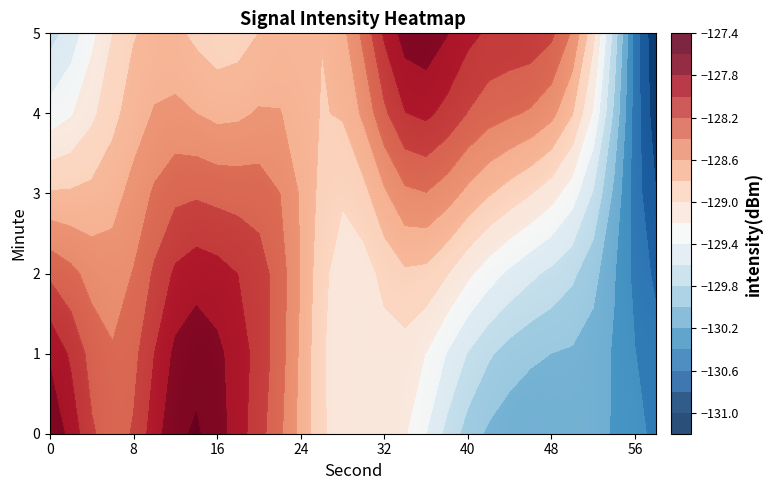

At how many categories does at least one series exceed -129?

27